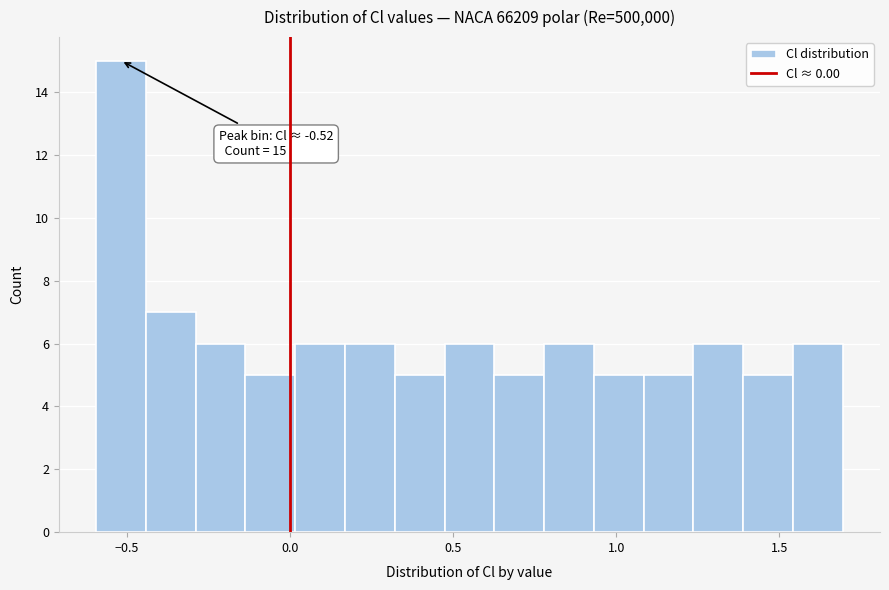

Read against the x-axis, roughly where is the centre of the tallest bar?

-0.50